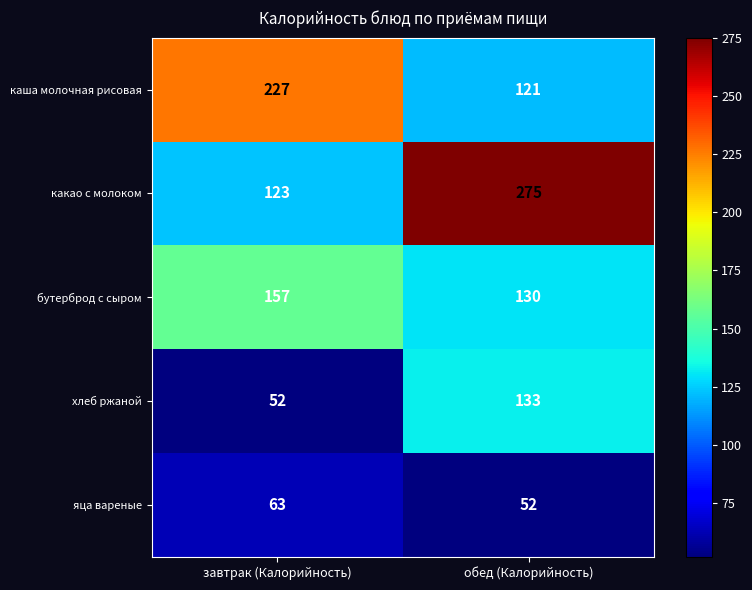

Where is яца вареные nearest to the value 57?

обед (Калорийность)